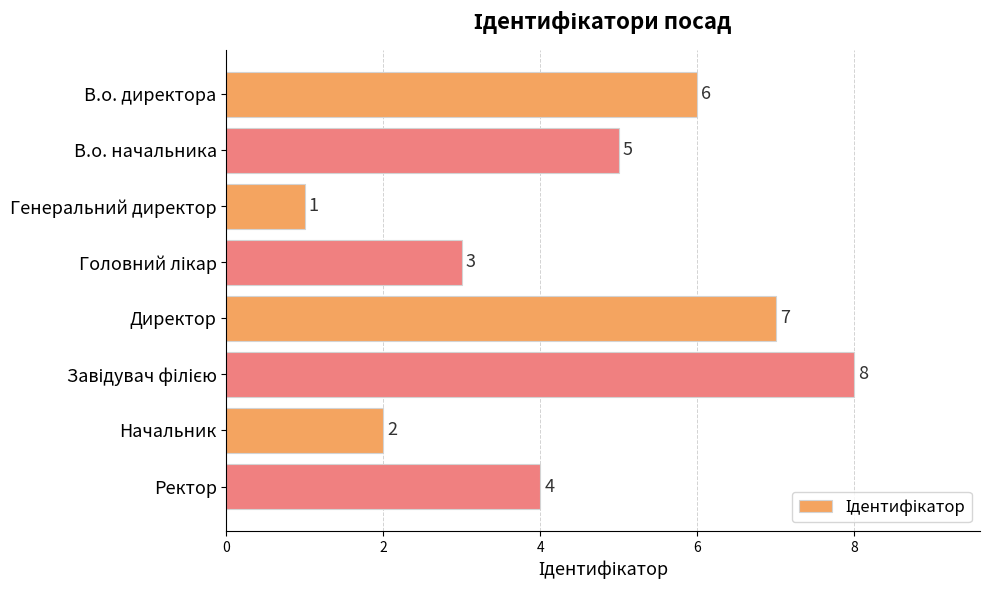

What is the value of the 2nd bar from the top?

5